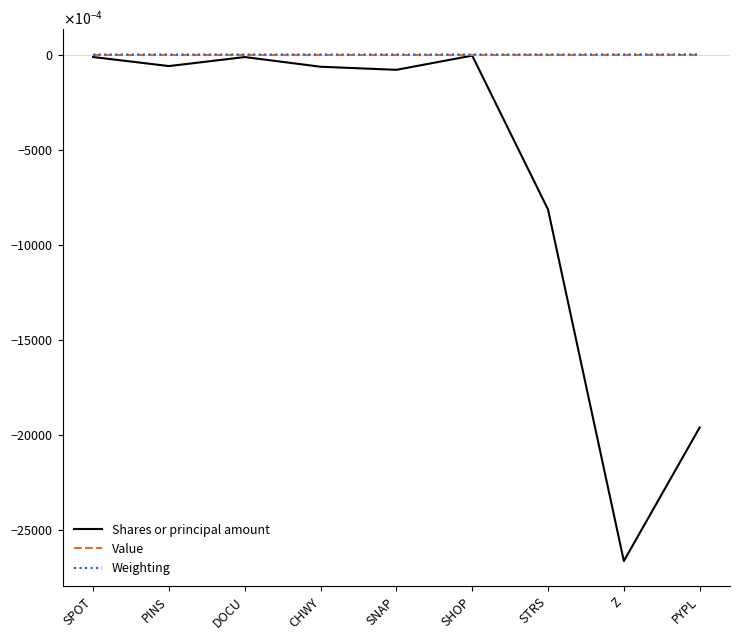

What position from the left is PYPL?

9